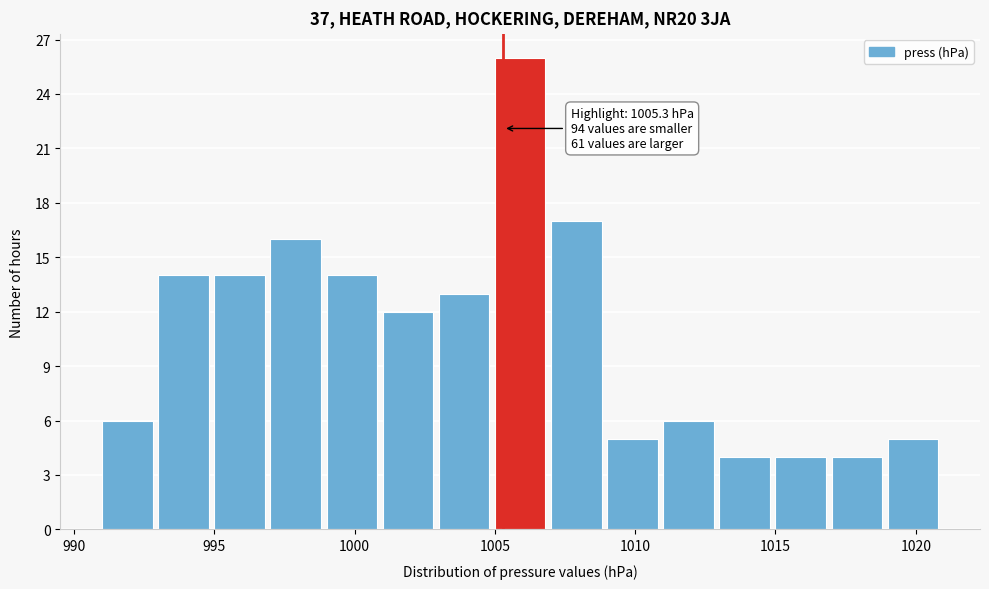

Which range on the x-axis has the tallest bar?

1005 to 1007